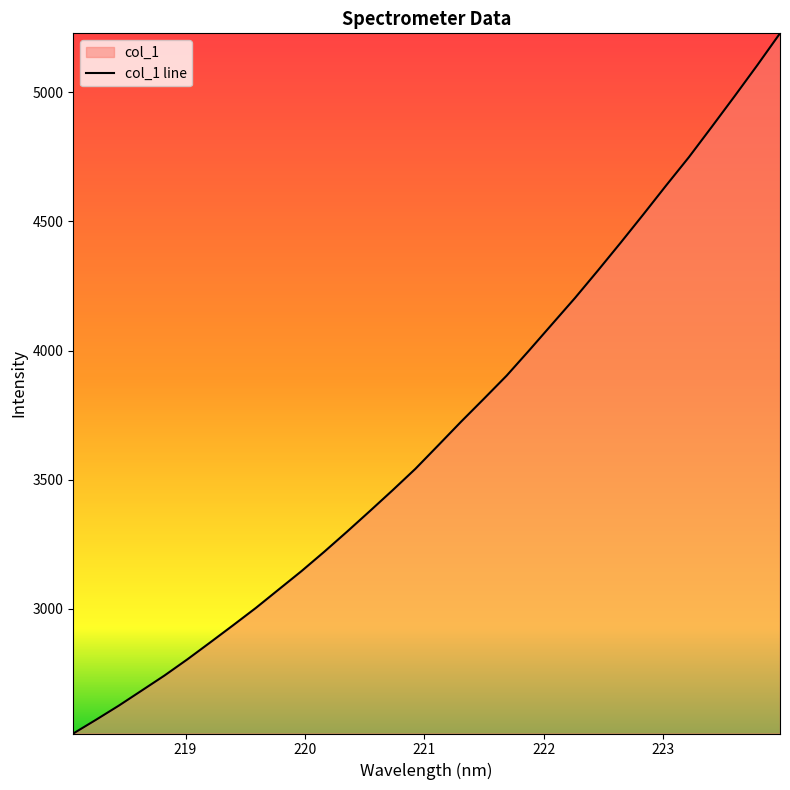

What is the label of the 27th point from the right?

219.0156